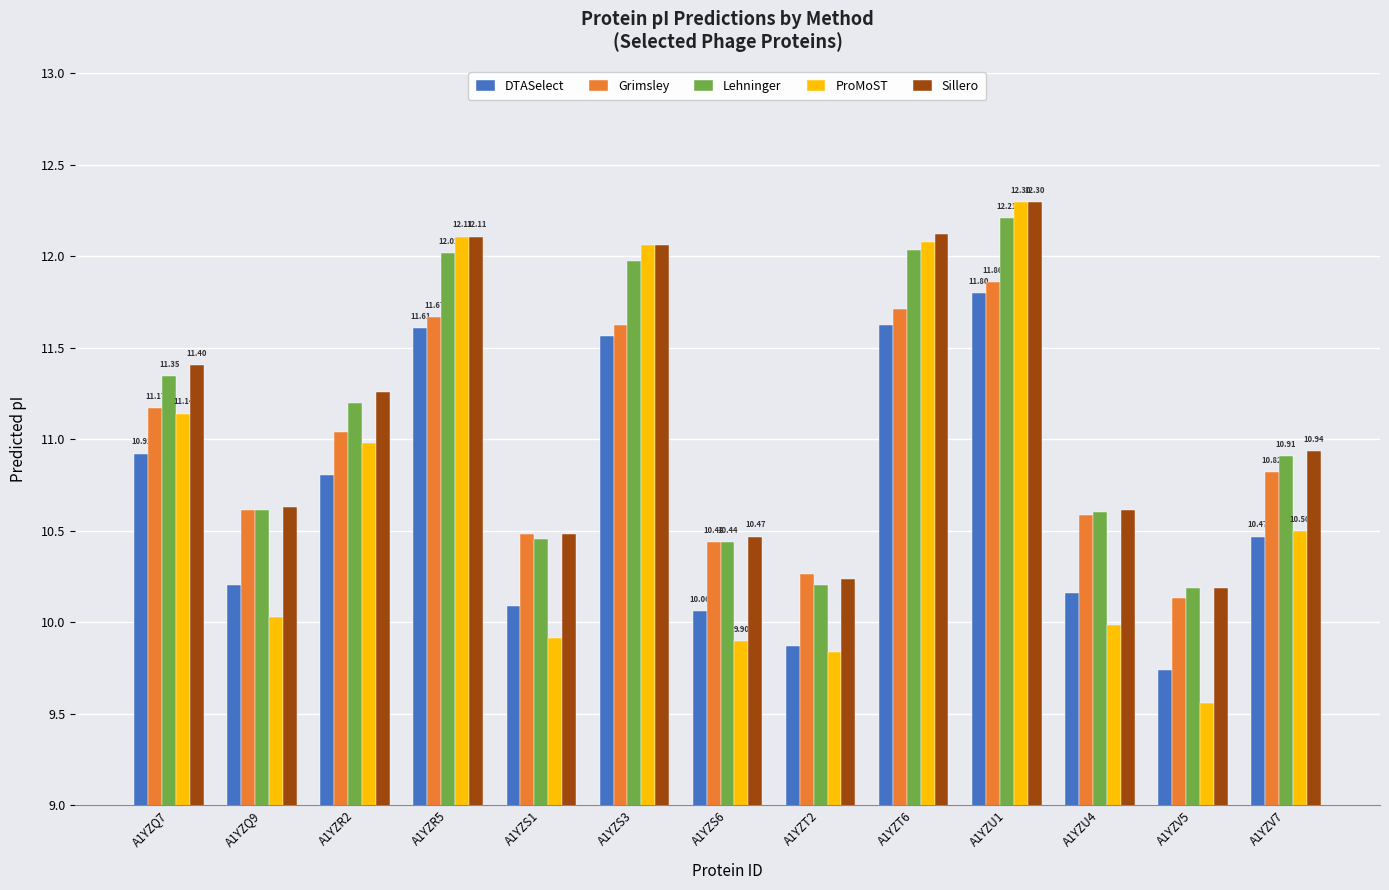

What are all the series names shown in the legend?

DTASelect, Grimsley, Lehninger, ProMoST, Sillero